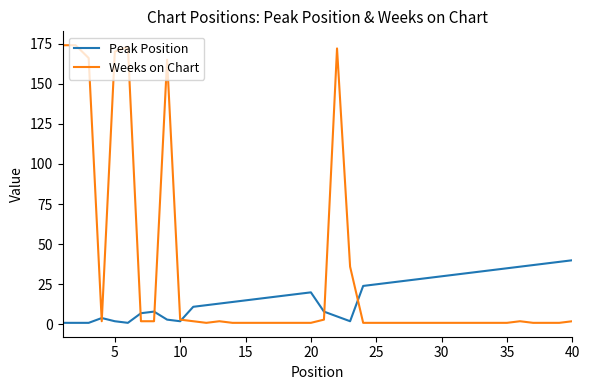

What is the difference between the second highest and minimum values in the Weeks on Chart series?

173